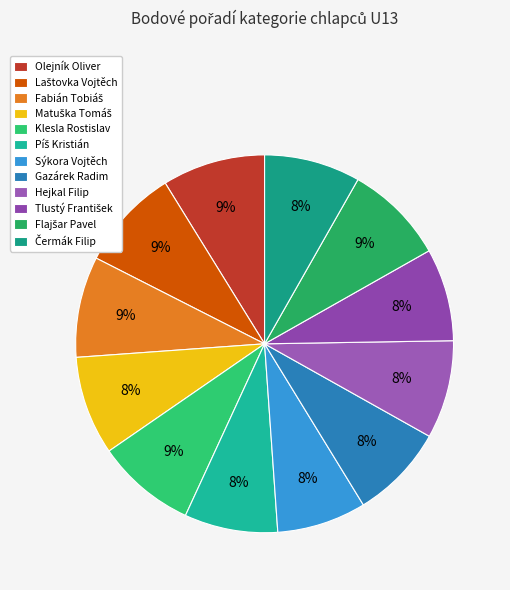

True or false: Tlustý František accounts for 21% of the total.

False